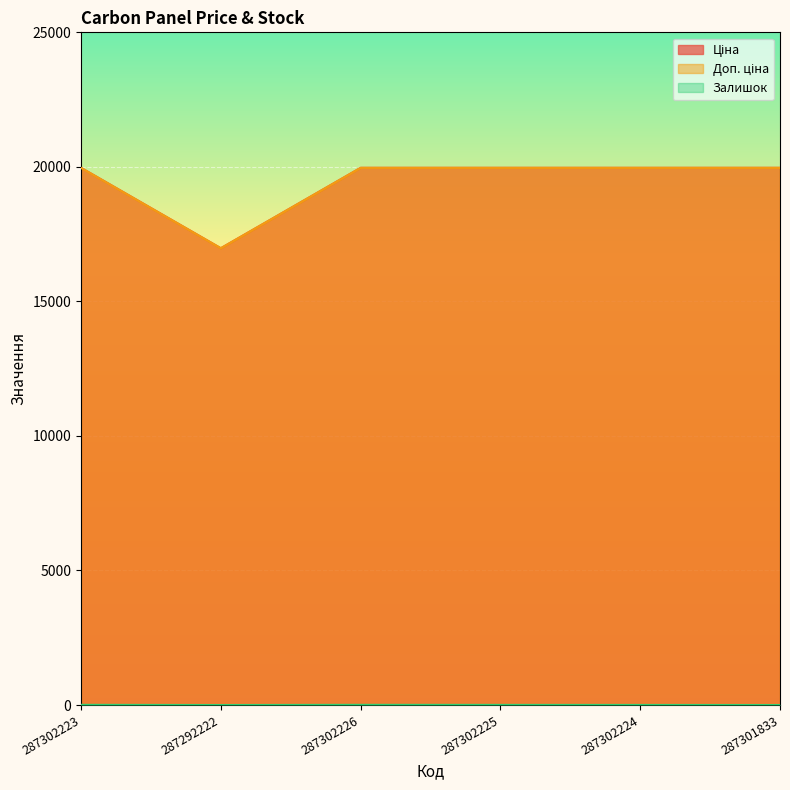

Which has a higher value, 287292222 or 287302226?

287302226